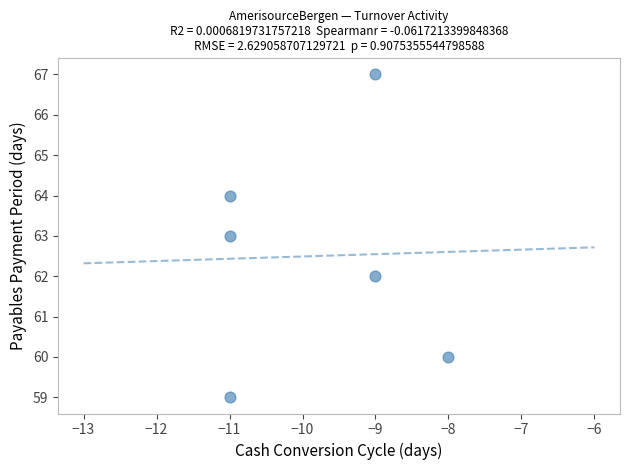

What is the range of X values (max minus min)?

3